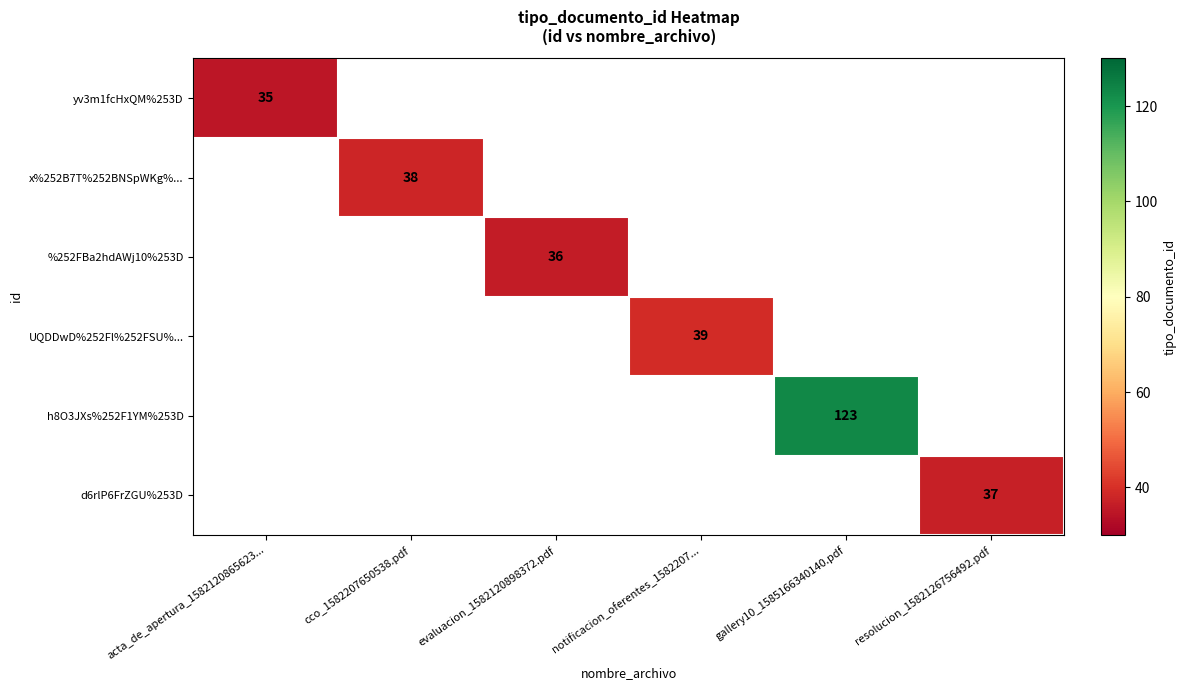

True or false: x%252B7T%252BNSpWKg%... has a value of 55 at cco_1582207650538.pdf.

False